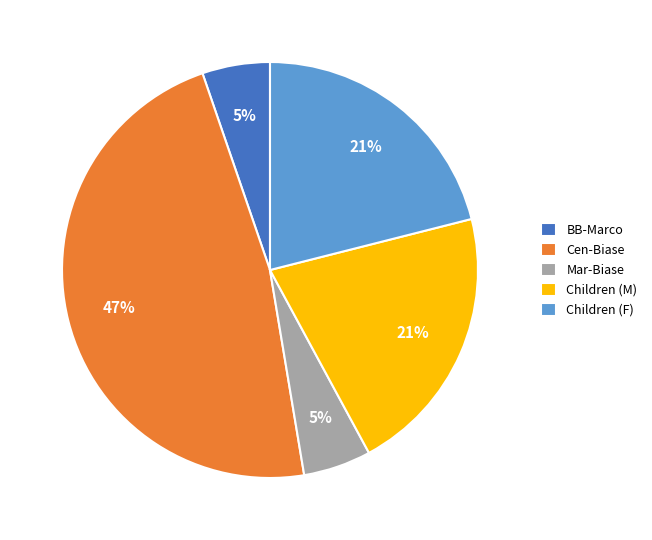

To the nearest percent, what is the combined percentage of Mar-Biase and Cen-Biase?

53%